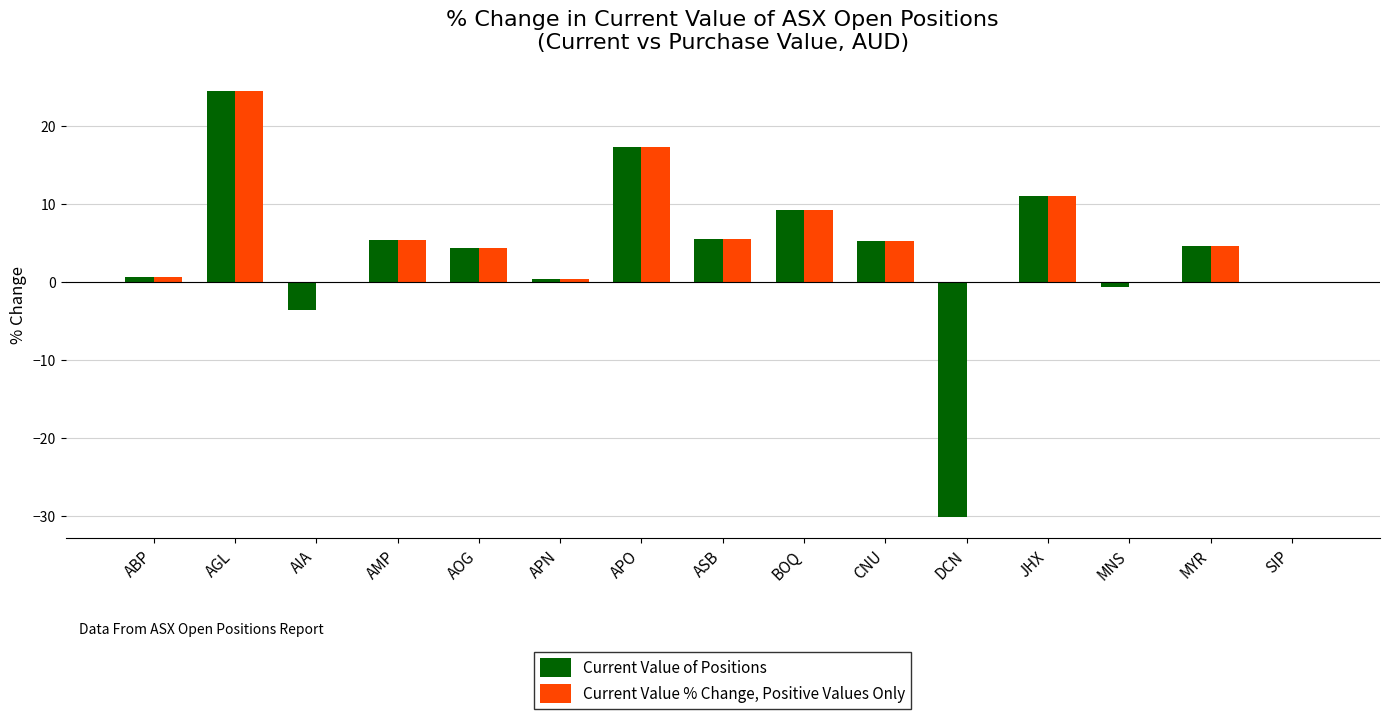

Read the Current Value % Change, Positive Values Only value at APO.

17.3